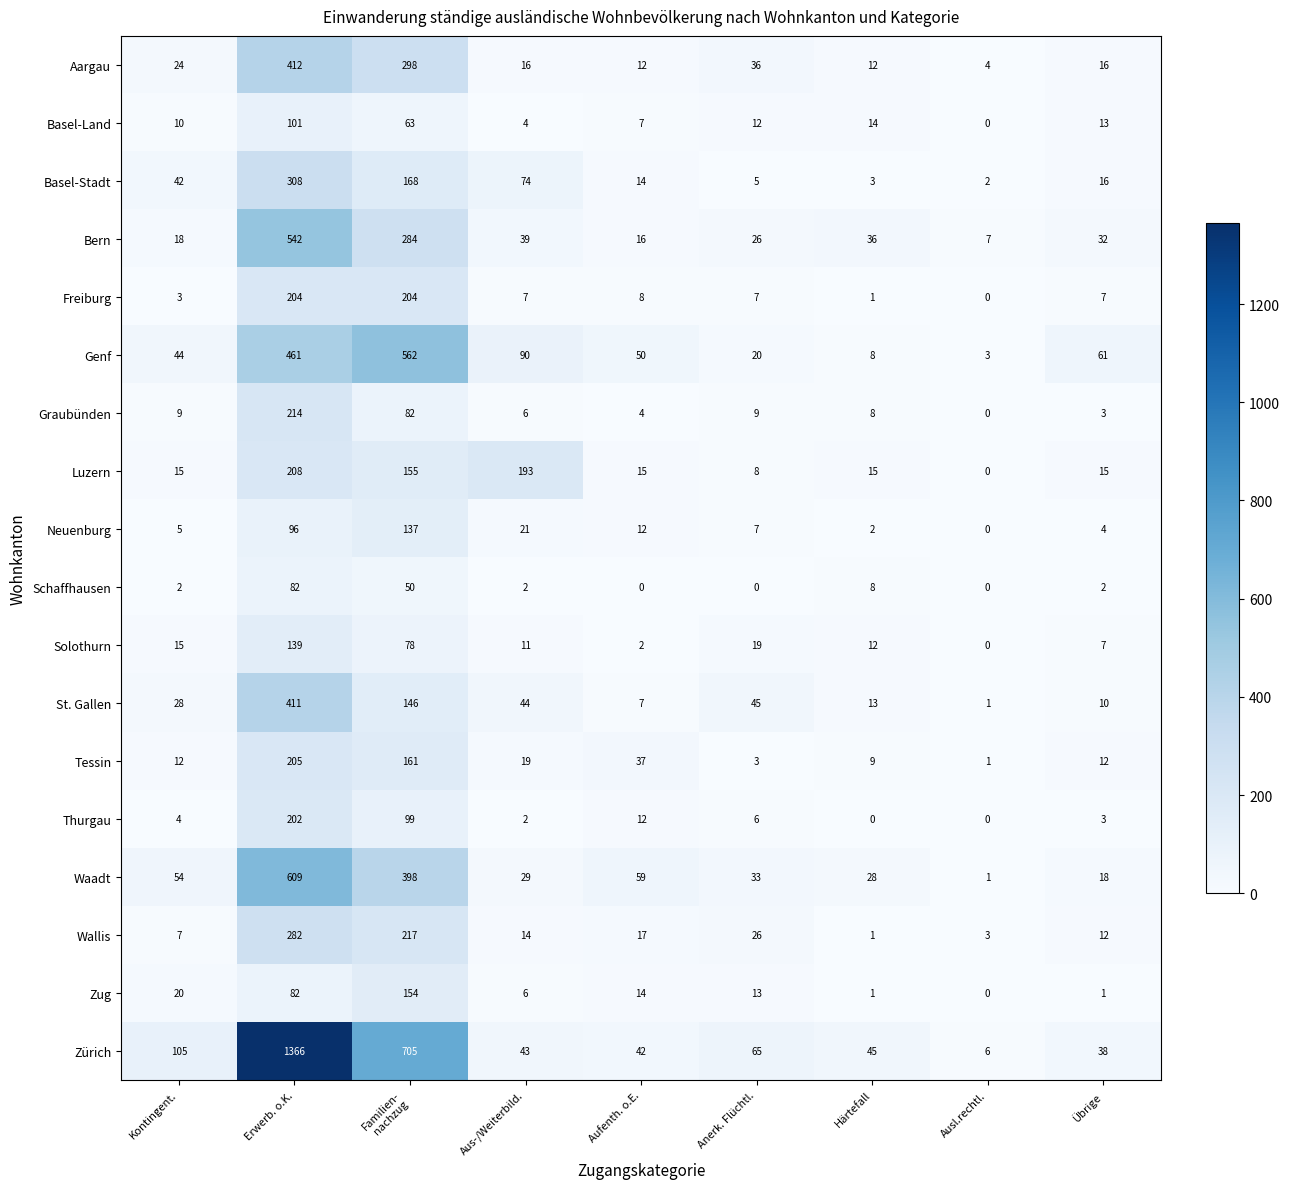

What is the maximum value for Wallis?

282